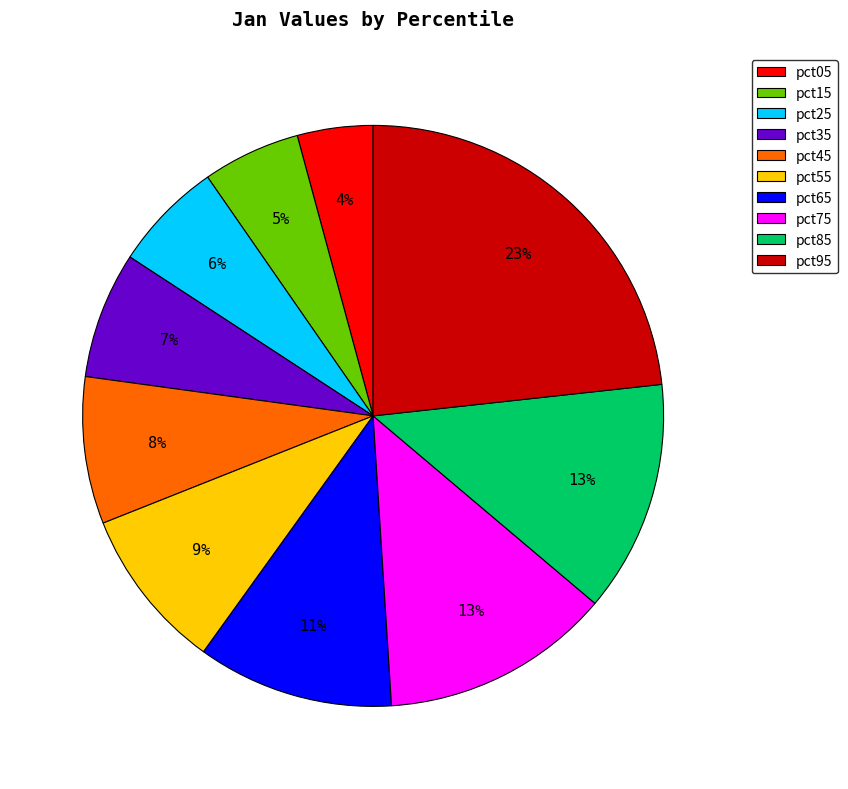

How many slices are in this pie chart?

10